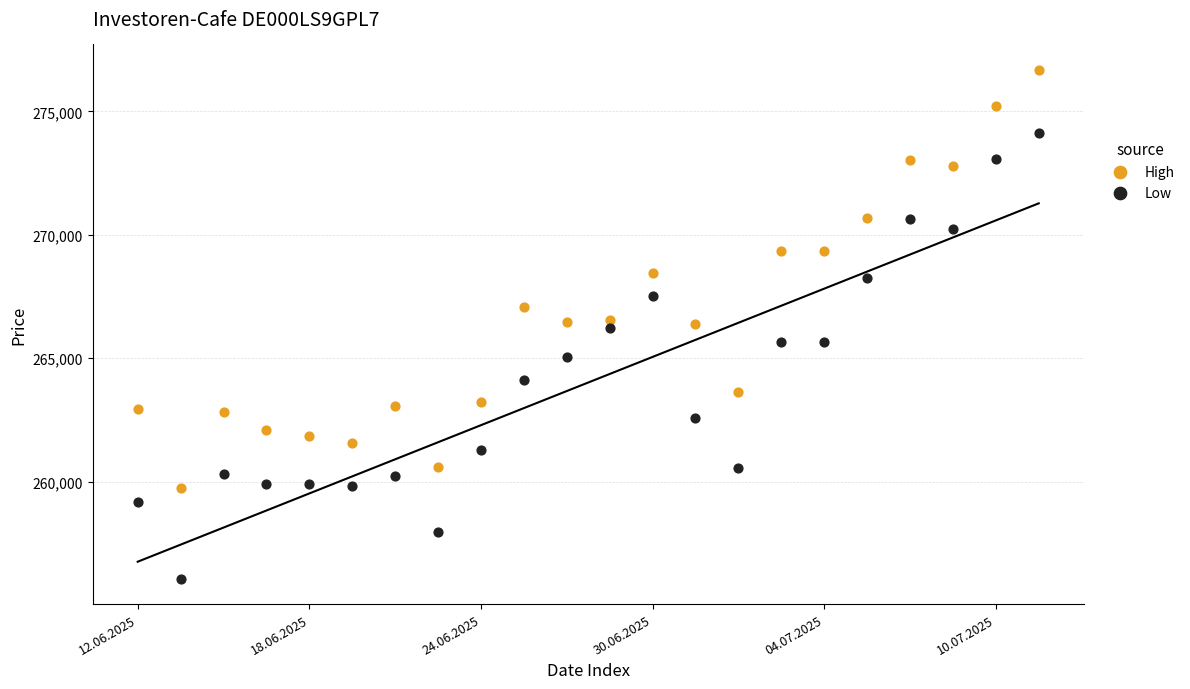

Which series has the widest spread of Y values?

Low